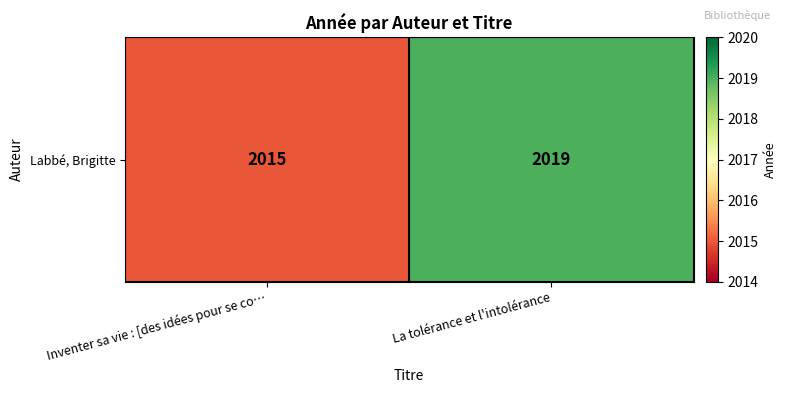

The chart shows a value of 2019 at La tolérance et l'intolérance. True or false?

True